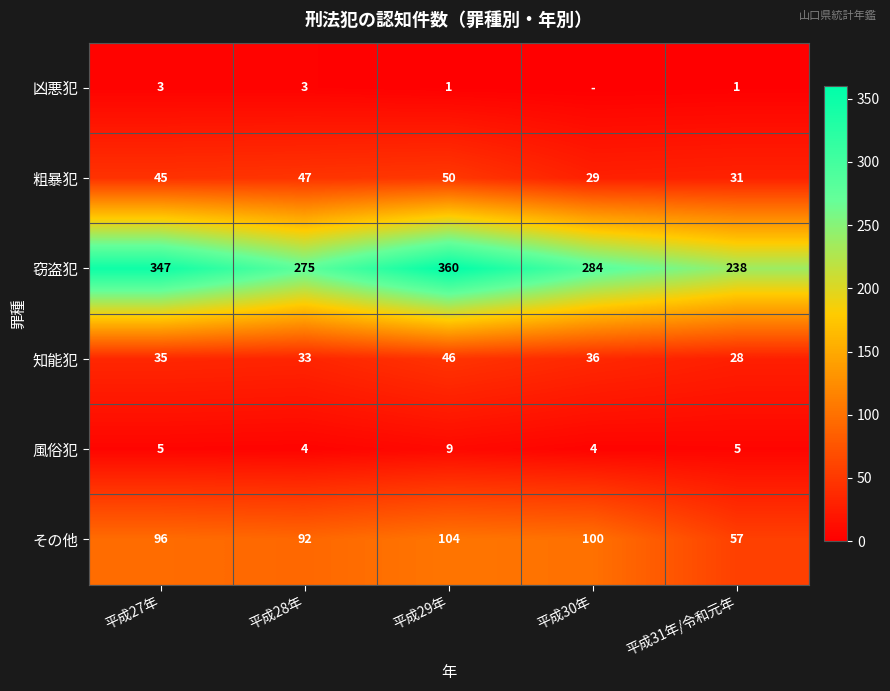

The value of 凶悪犯 at 平成27年 is 3. True or false?

True